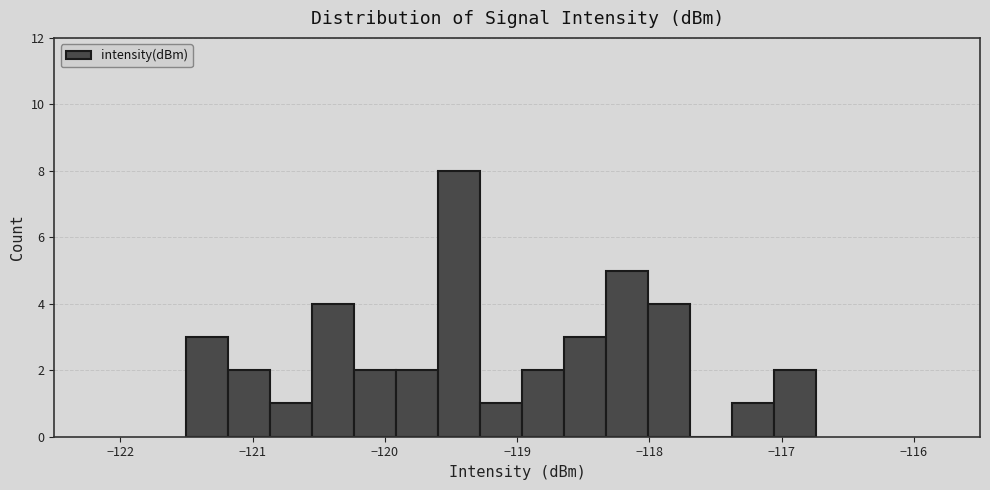

Read against the x-axis, roughly where is the centre of the tallest bar?

-119.4